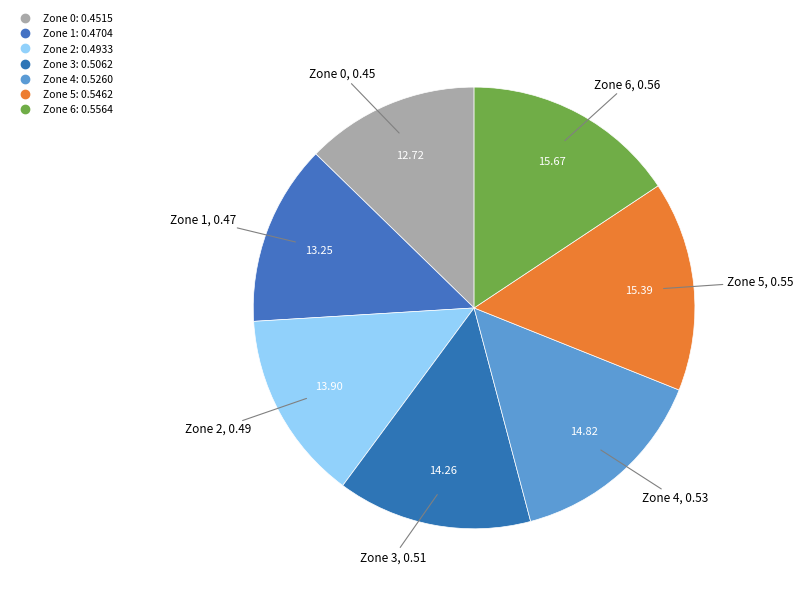

To the nearest percent, what portion does Zone 4 represent?

15%